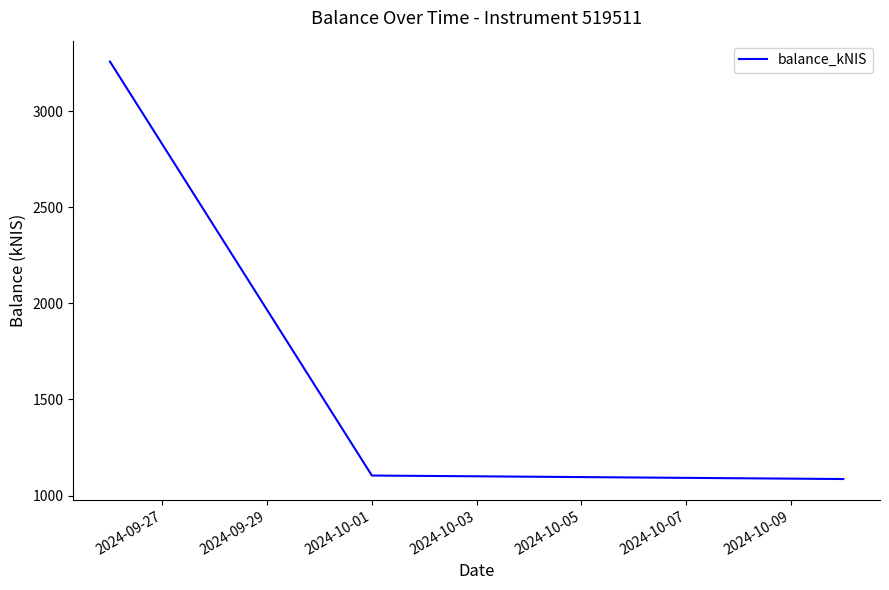

Is this an area chart (filled region under the line)?

No